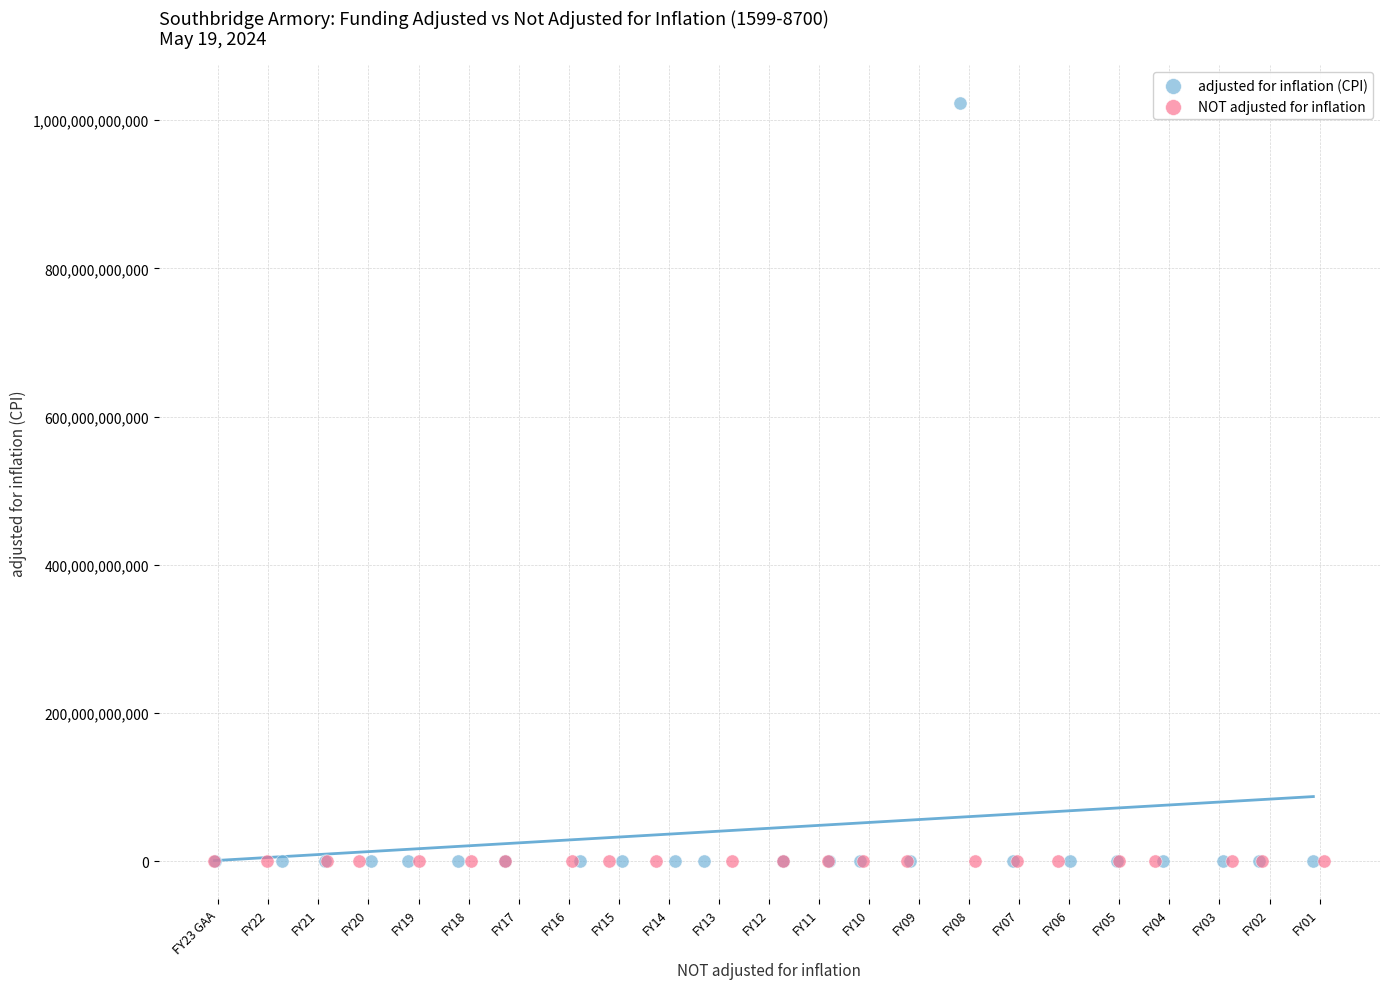

Which series contains the highest Y value?

adjusted for inflation (CPI)